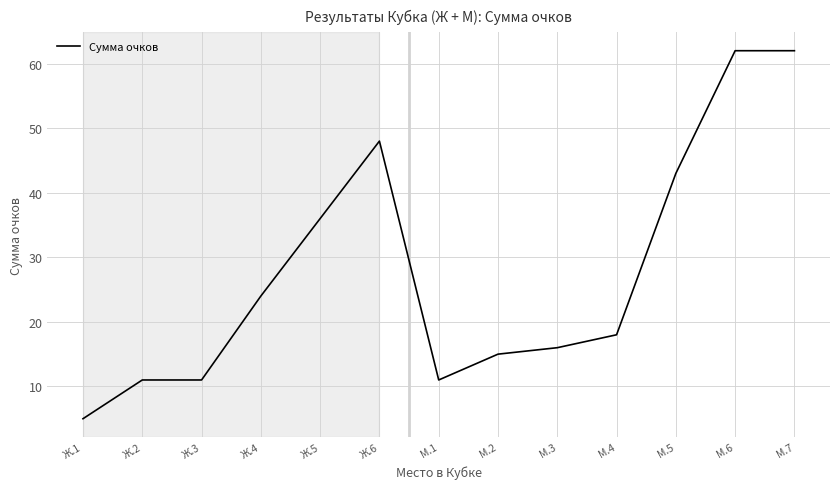

Count the number of categories in the chart.

13